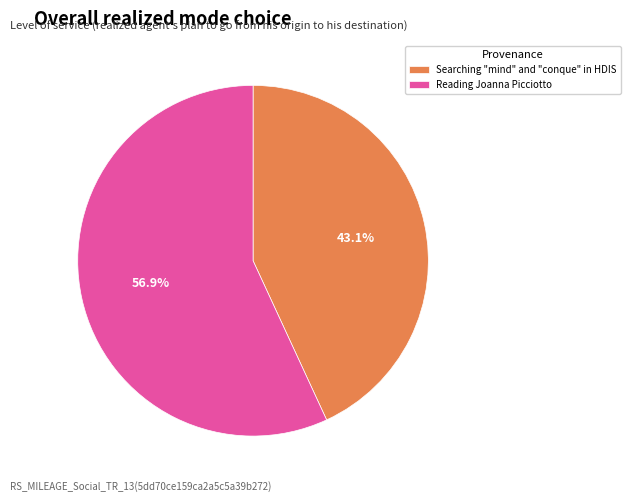

To the nearest percent, what portion does Reading Joanna Picciotto represent?

57%